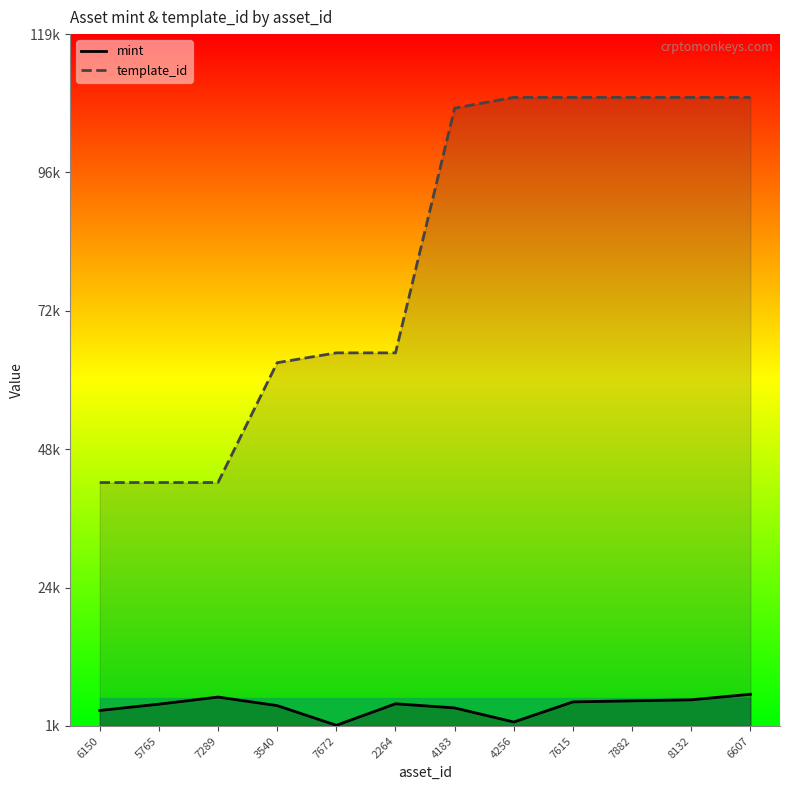

What is the lowest value of the mint series?

782